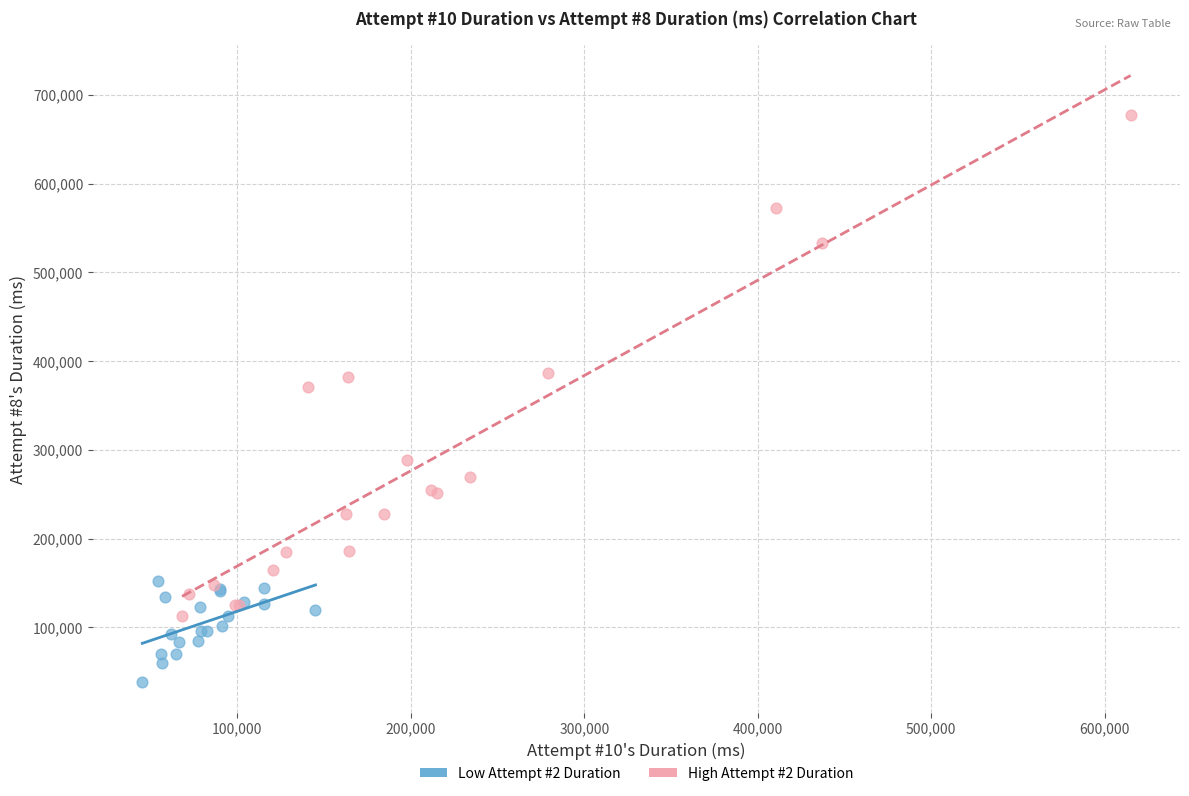

Which series has the widest spread of Y values?

High Attempt #2 Duration